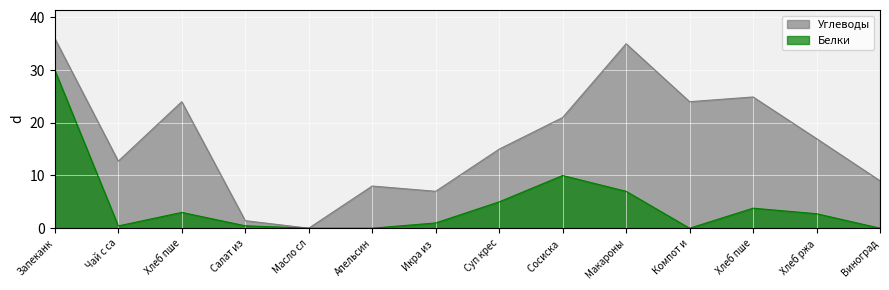

Rank the series by their average value, from highest to lowest.

Углеводы, Белки